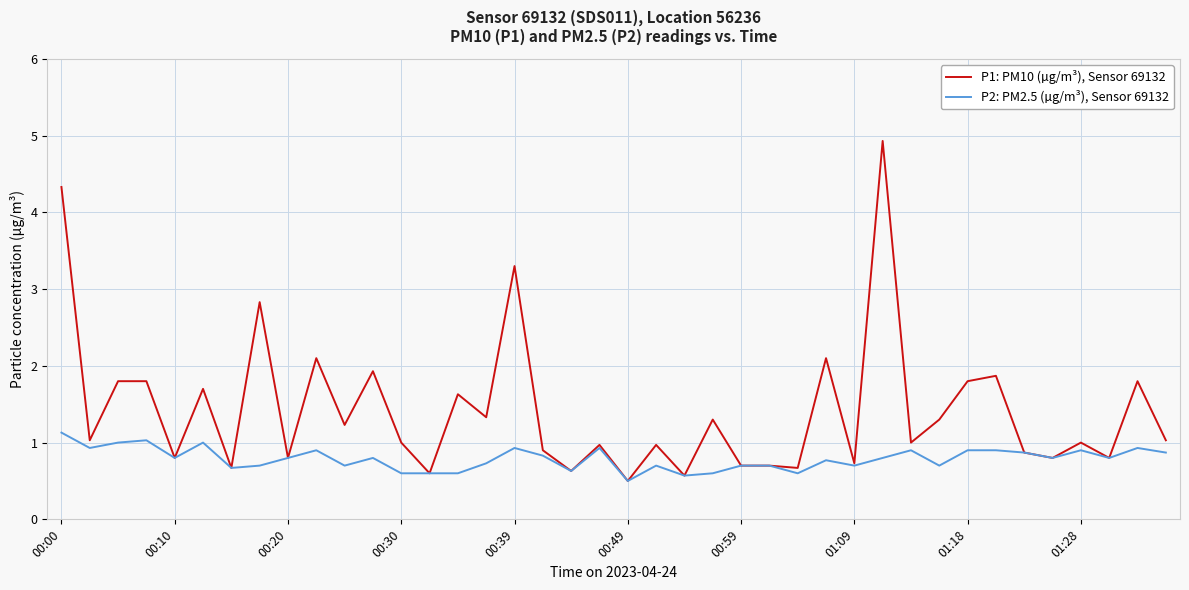

Which series has the largest range (max minus min)?

P1: PM10 (µg/m³), Sensor 69132